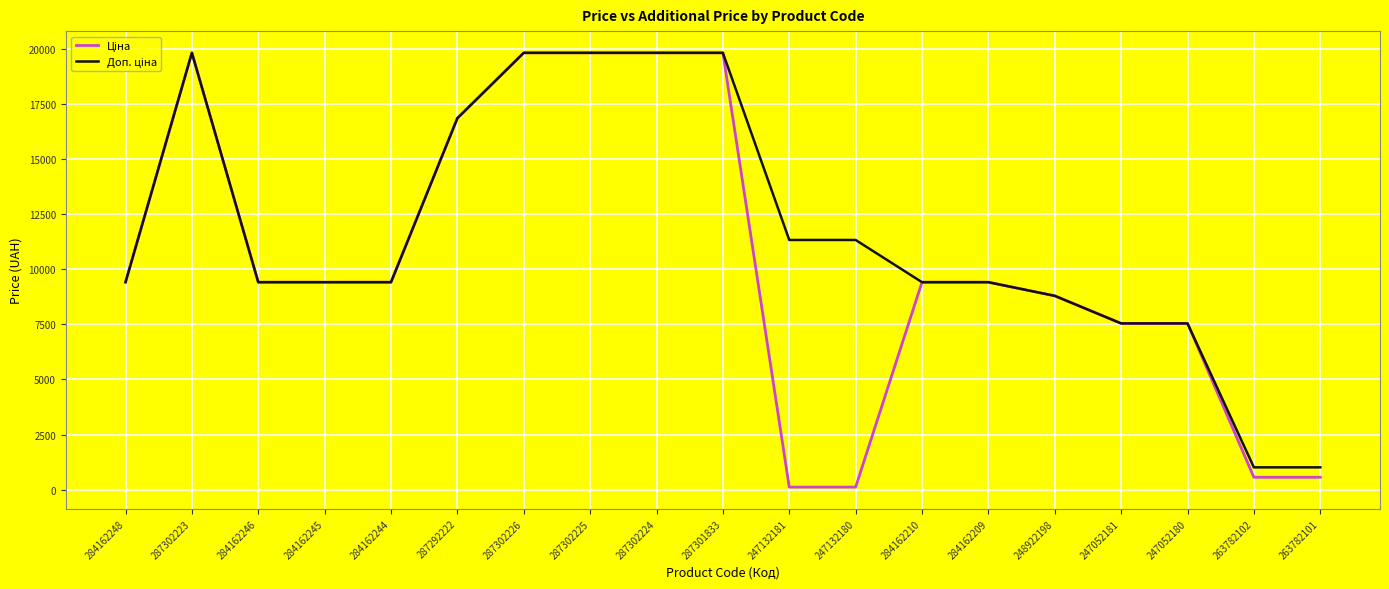

What is the spread (max minus min) of values at 263782101?

450.8